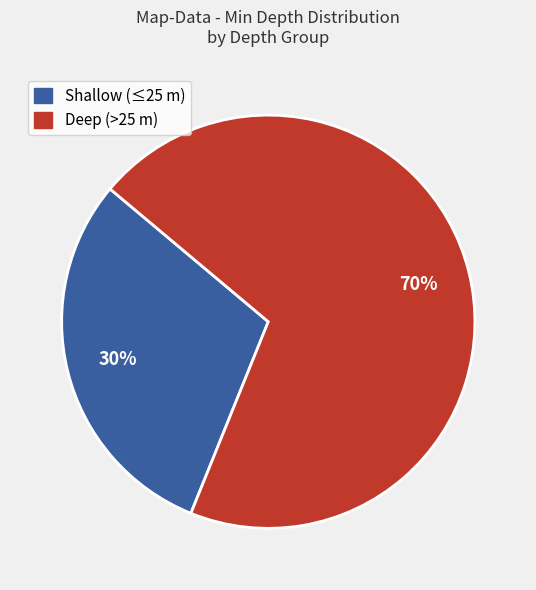

Is there any slice that represents more than half of the pie?

Yes